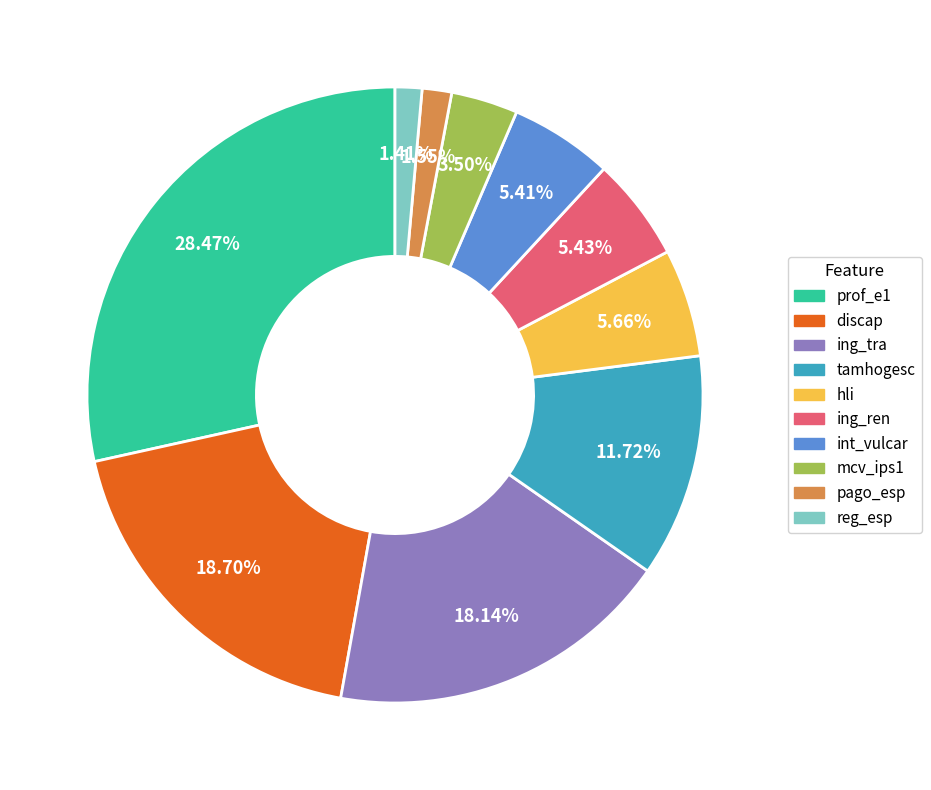

True or false: prof_e1 accounts for 36% of the total.

False